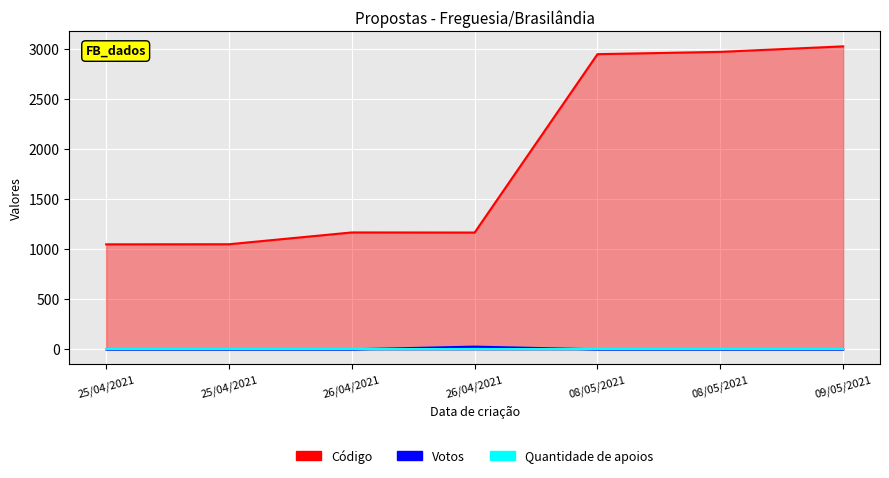

Which series changed the most between 08/05/2021 and 09/05/2021?

Código